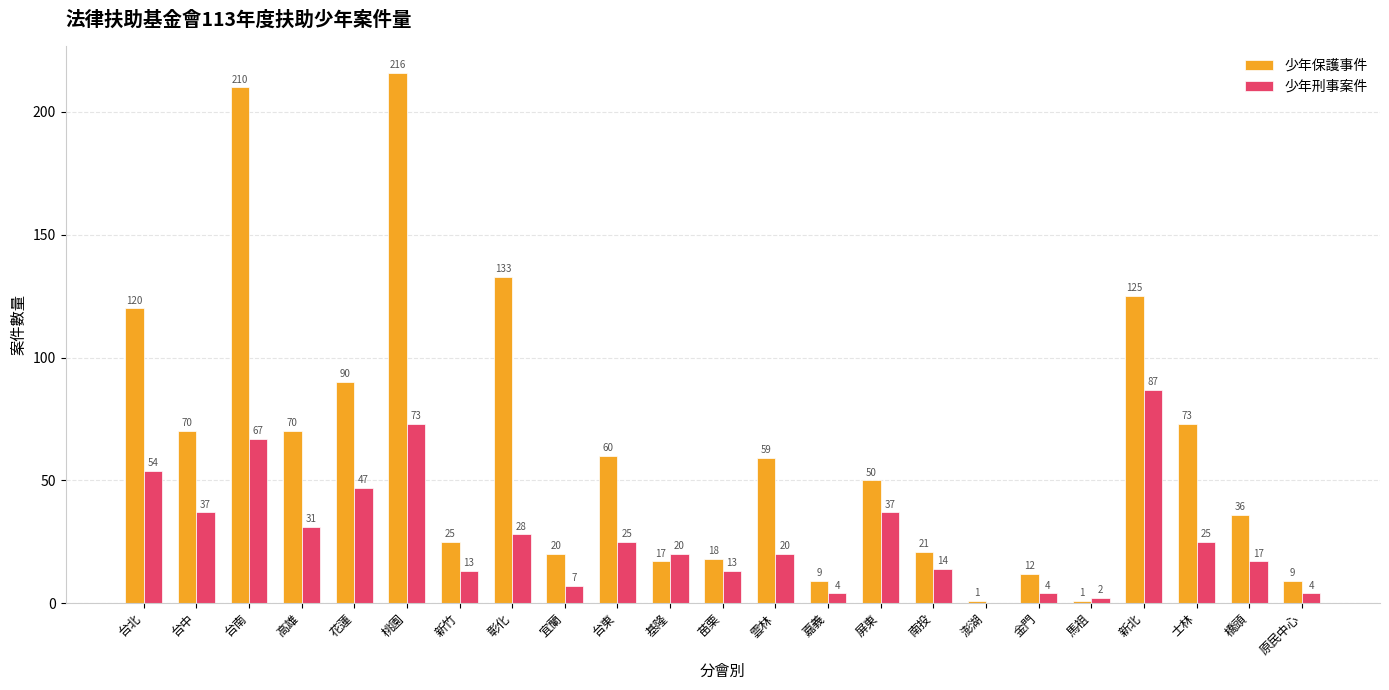

How many data points does each series have?

23